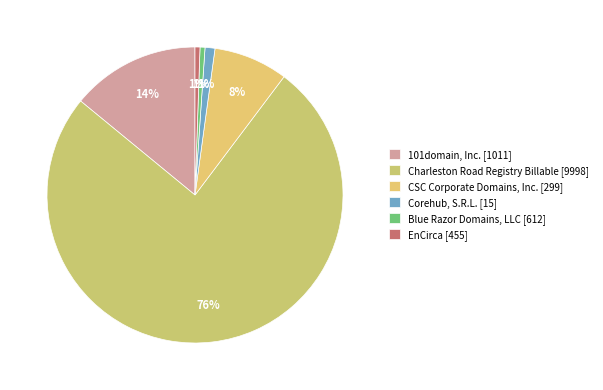

How many segments does this pie chart have?

6